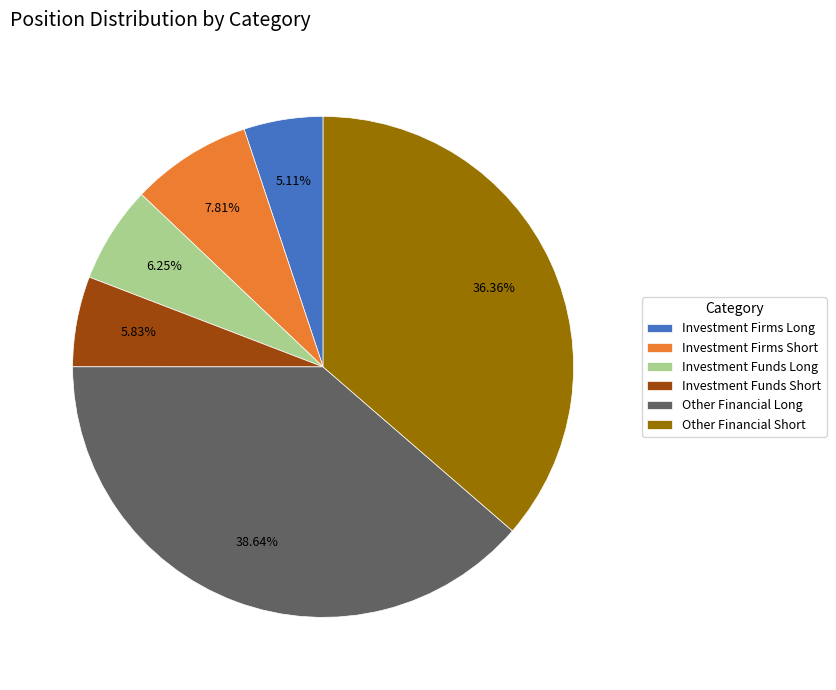

Is it true that Investment Funds Short is 6% of the pie?

True